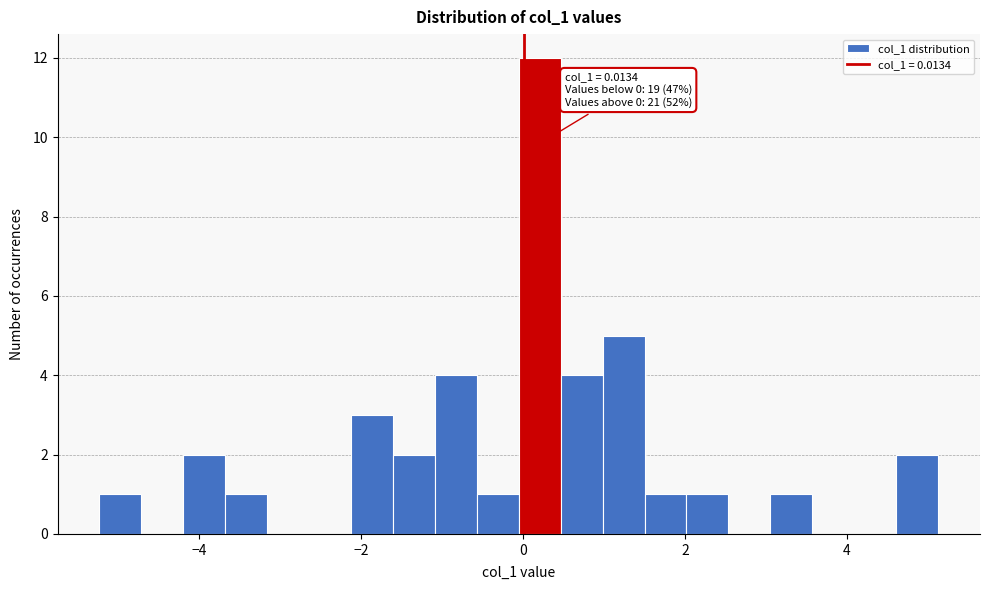

Around what value on the x-axis is the tallest bar? Give the approximate position of its centre, as read against the axis.

0.2